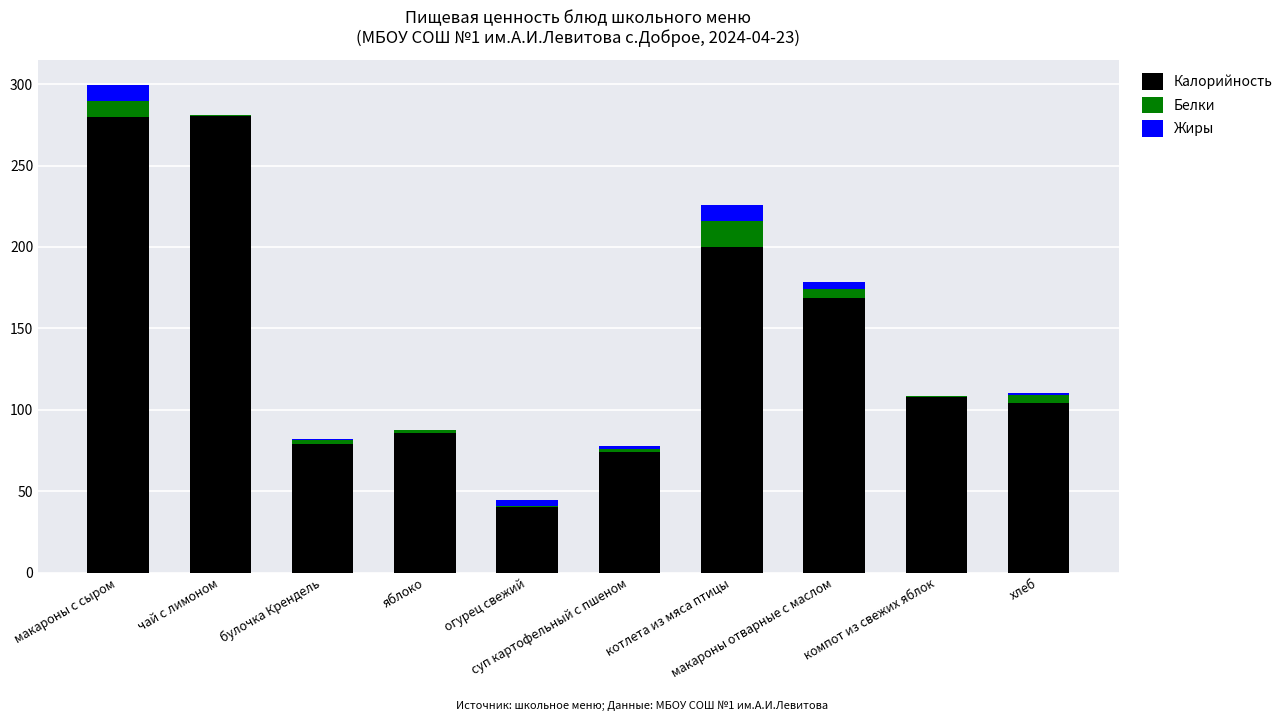

What is the highest value of the Калорийность series?

280.7